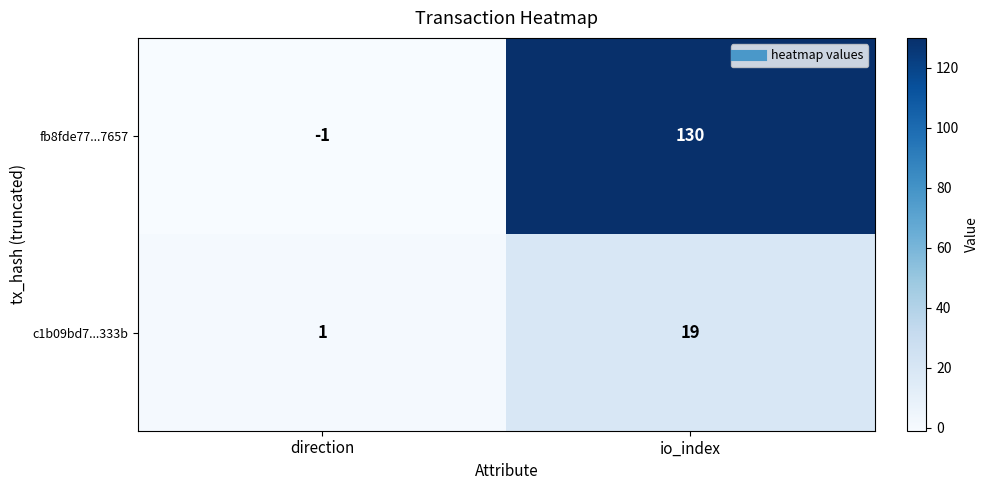

What is the difference between the maximum and minimum values in the fb8fde77...7657 series?

131